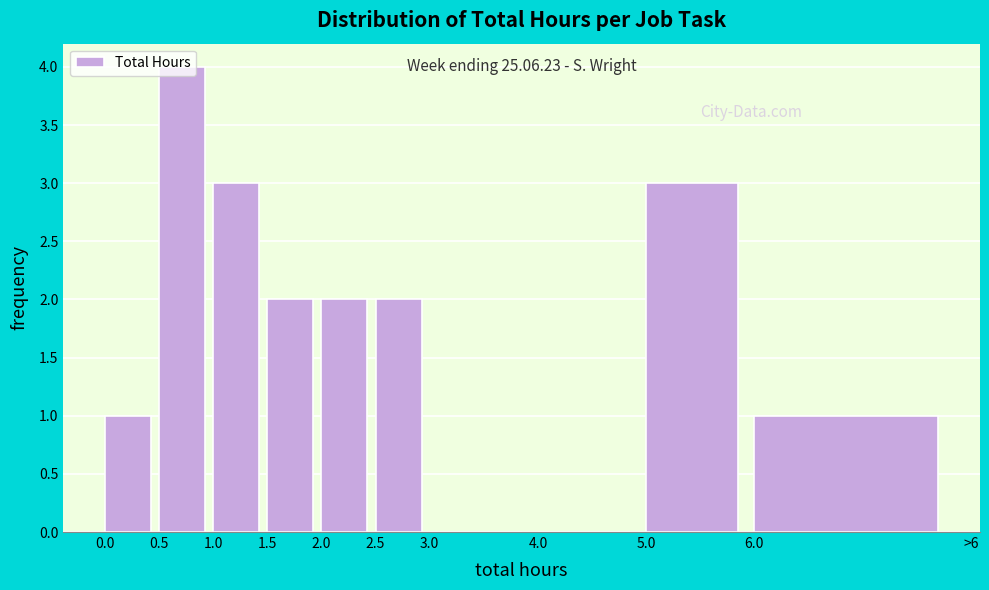

What is the sum of all values?

18